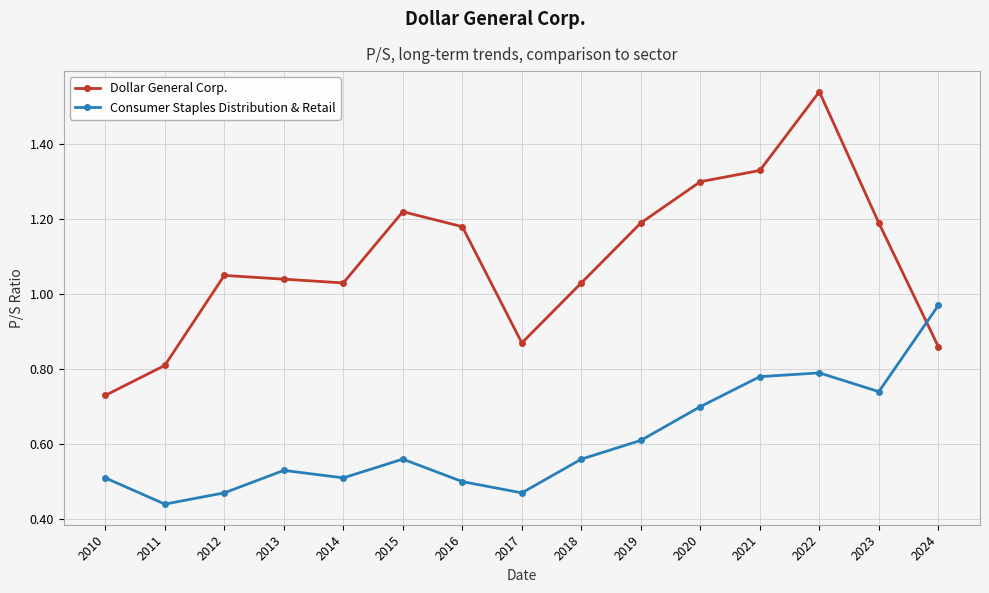

What is the difference between the Consumer Staples Distribution & Retail values at 2022 and 2010?

0.3